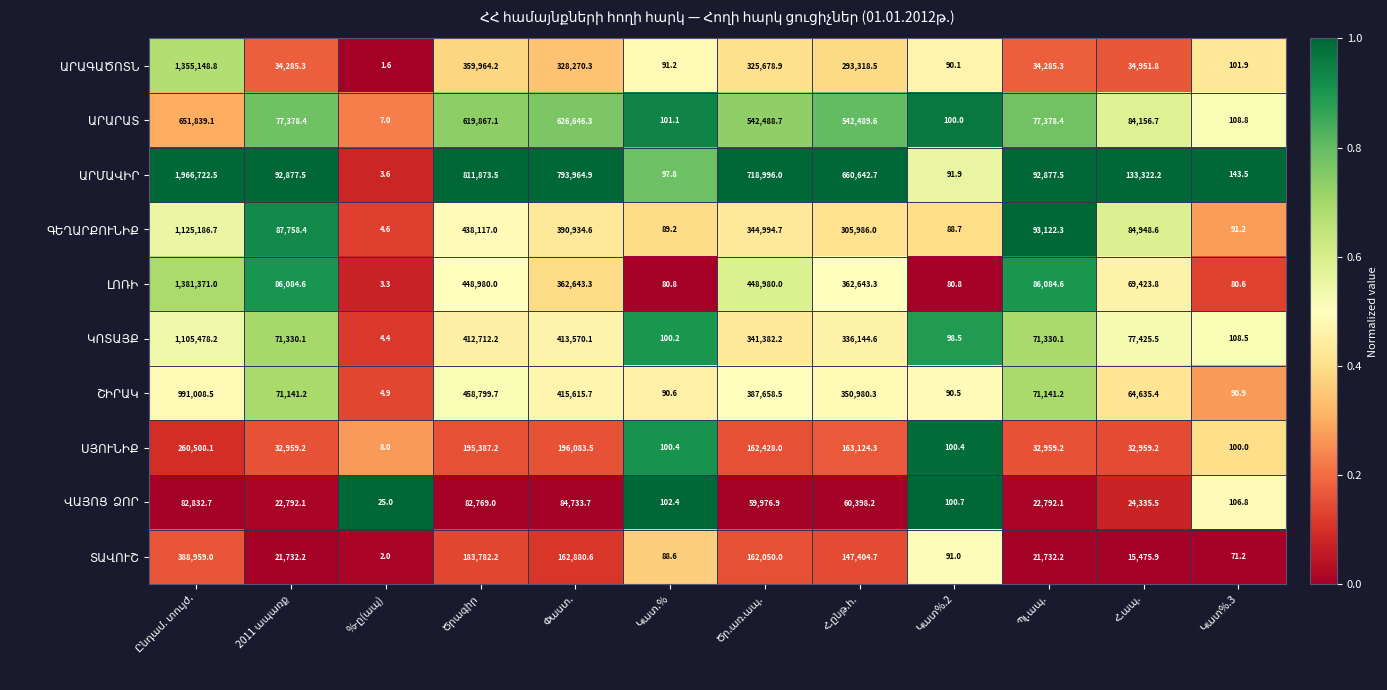

What is the greatest value displayed?

1966722.5